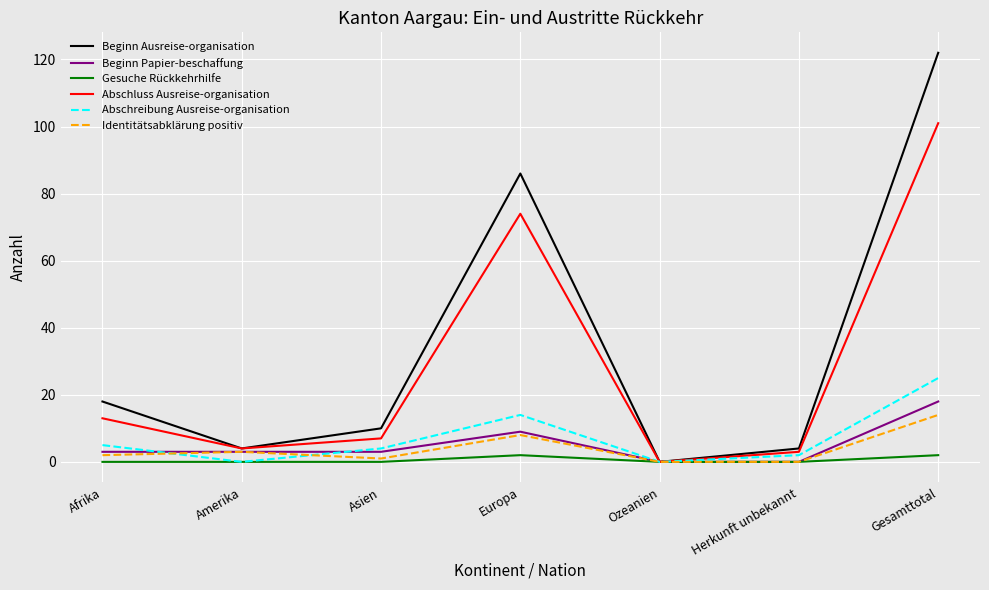

Is this an area chart (filled region under the line)?

No